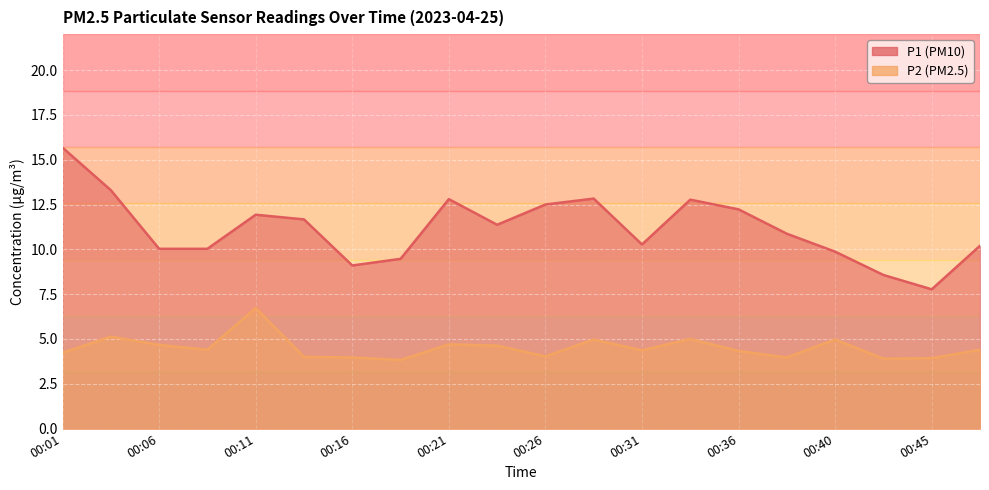

Where is P2 nearest to the value 5?

00:33